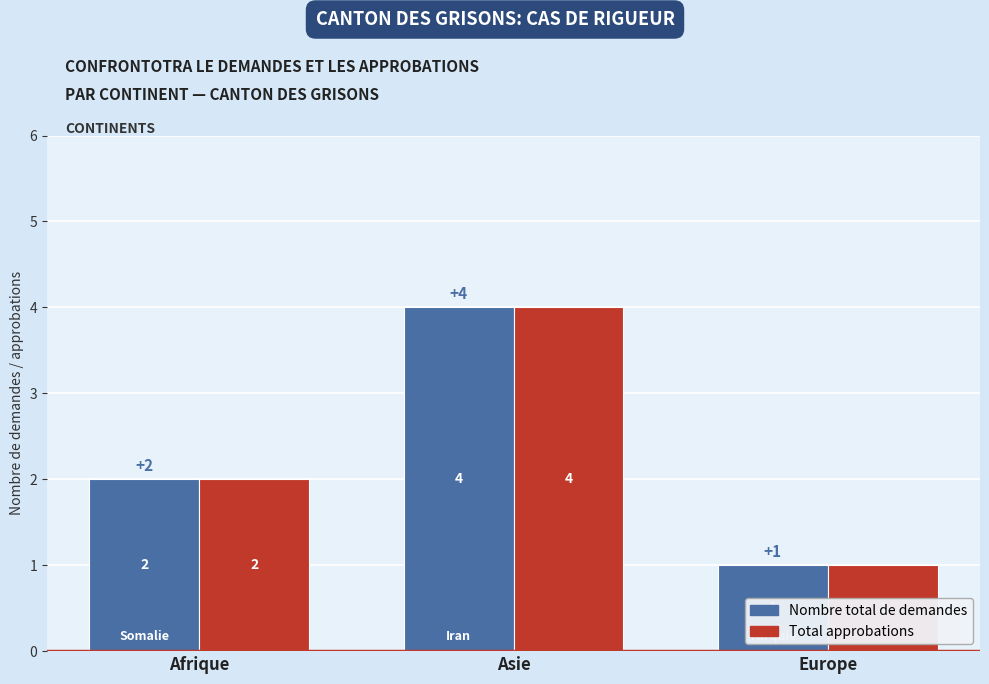

What is the sum of the Nombre total de demandes values at Afrique and Europe?

3